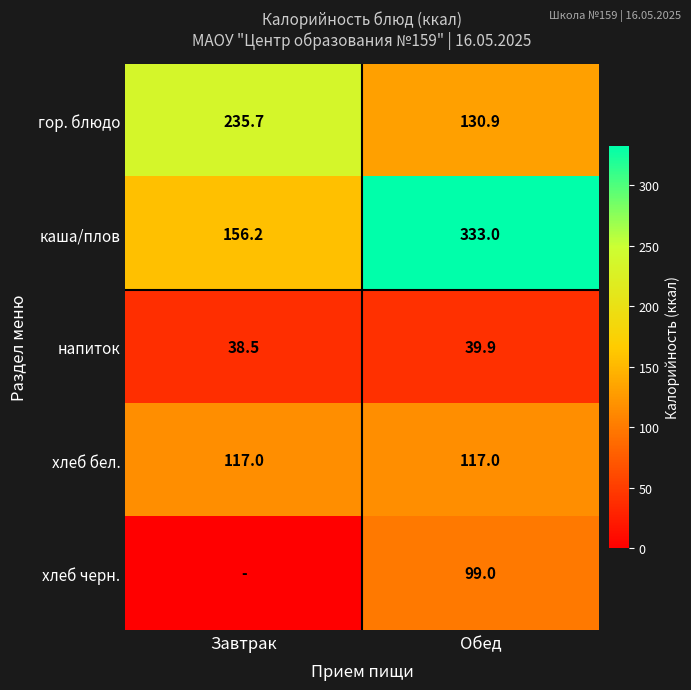

What is the spread (max minus min) of values at Обед?

293.1